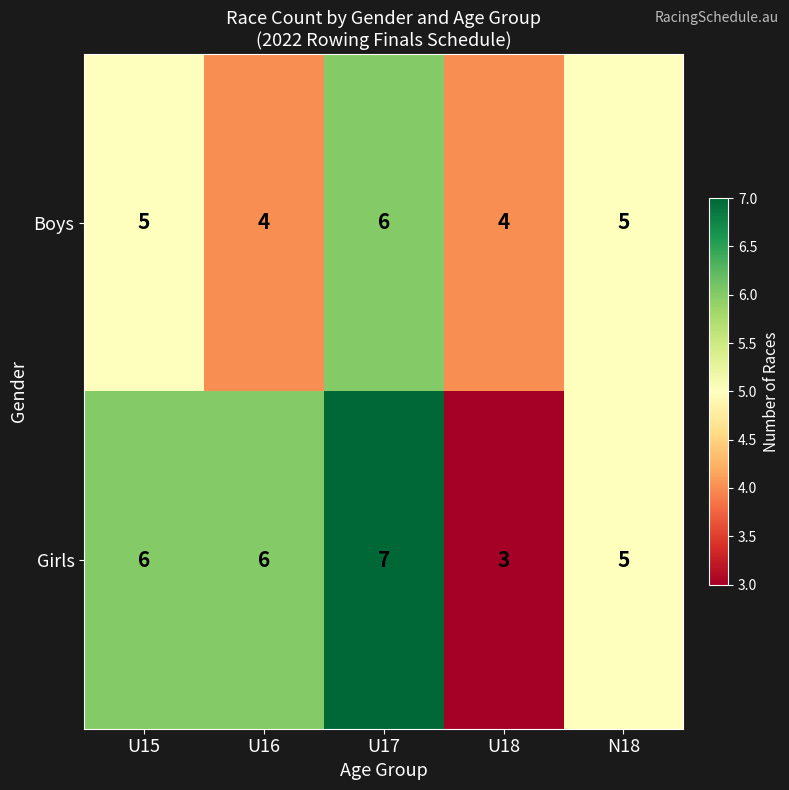

How many Girls values are between 5 and 6?

3